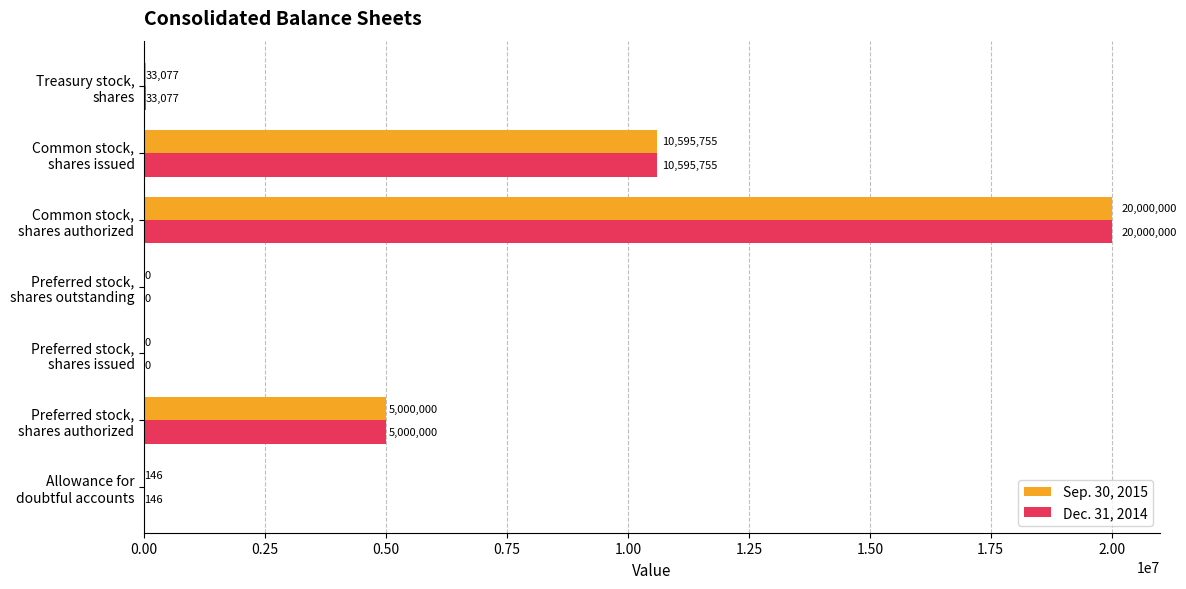

What is the maximum value shown in the chart?

20000000